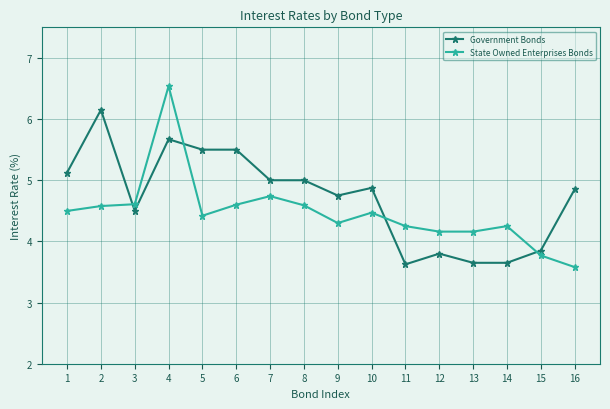

What is the approximate value of Government Bonds at 6?

5.5